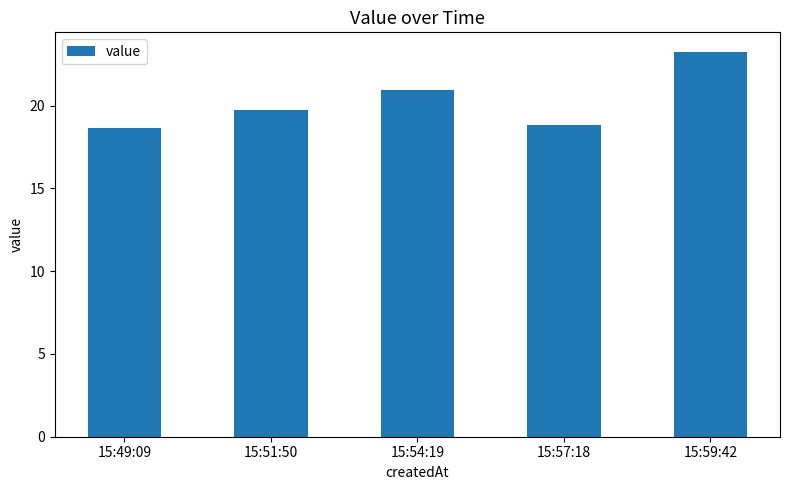

The value at 15:59:42 is 23.3. True or false?

True